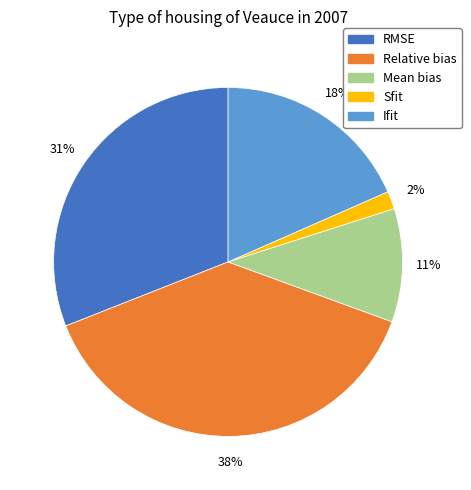

To the nearest percent, what portion does Sfit represent?

2%